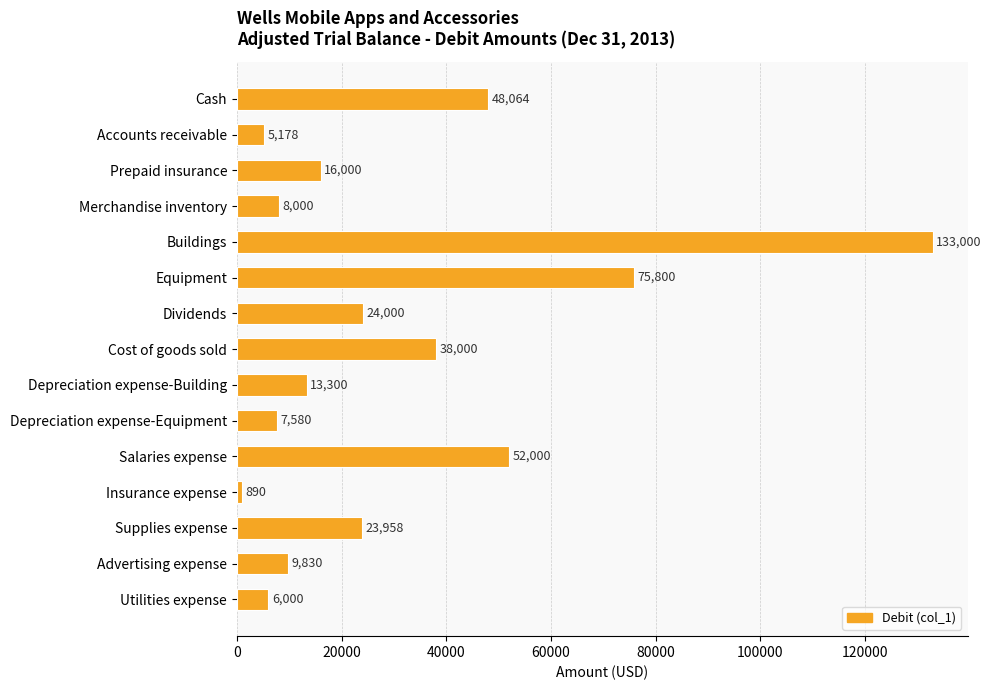

The value at Depreciation expense-Building is 13300. True or false?

True